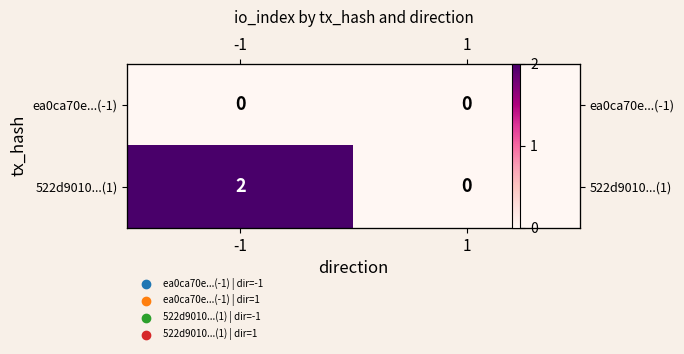

List the series in order of their overall mean, highest first.

522d9010...(1), ea0ca70e...(-1)